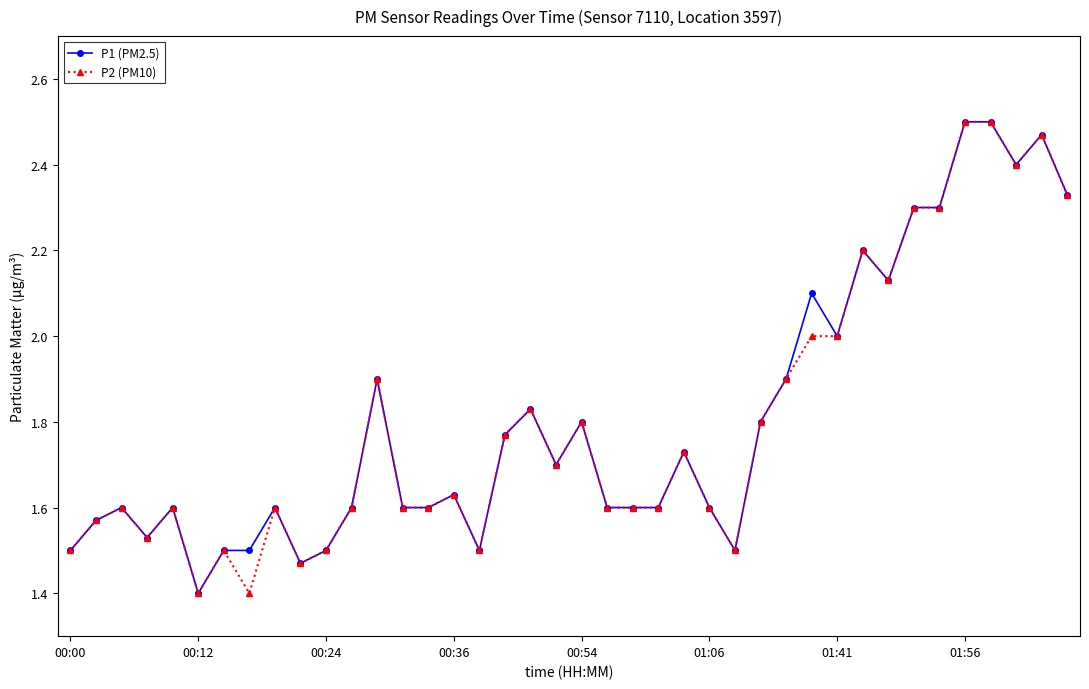

What is the minimum value shown in the chart?

1.4